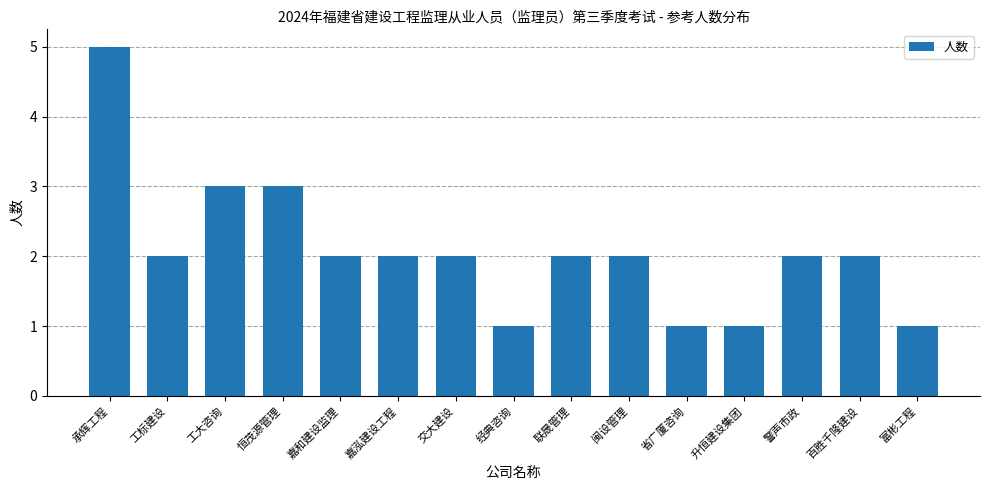

What is the maximum value shown in the chart?

5